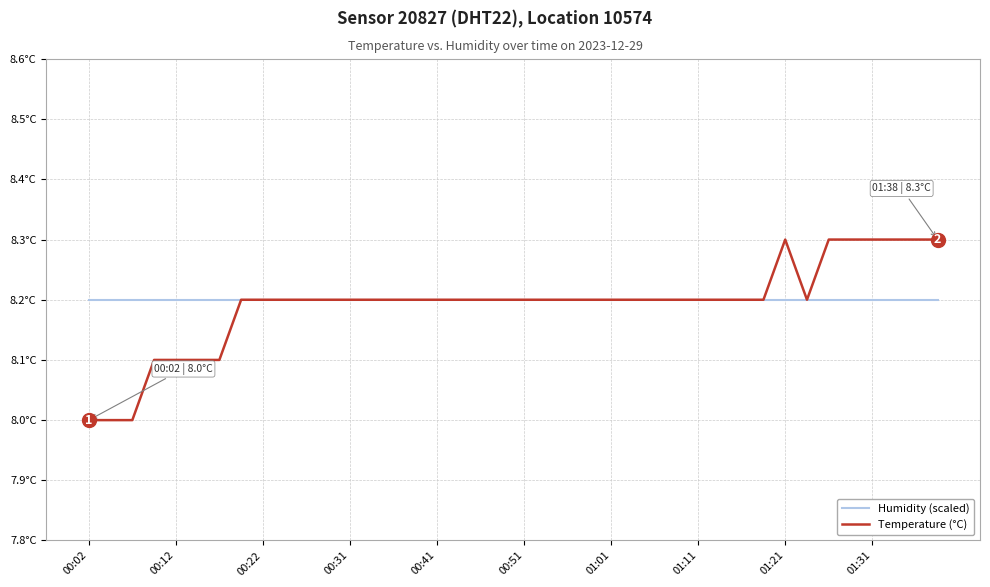

Is this an area chart (filled region under the line)?

No